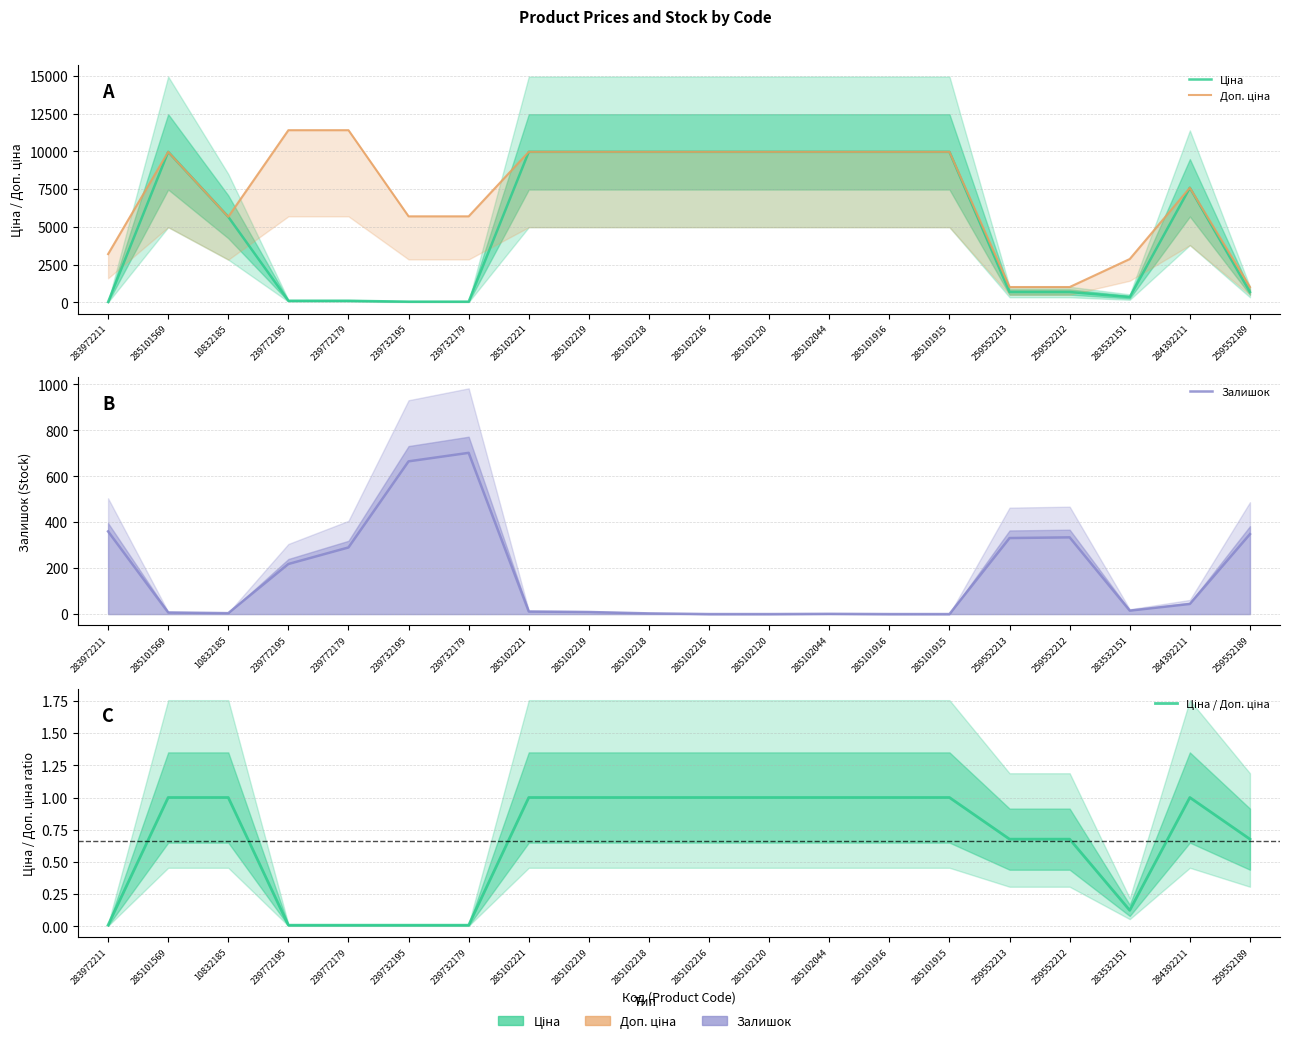

Reading left to right, extract all data points from this chart.

Ціна: 32.0	9975.0	5673.8	114.1	114.1	57.0	57.0	9975.0	9975.0	9975.0	9975.0	9975.0	9975.0	9975.0	9975.0	693.7	693.7	359.9	7596.5	693.7
Доп. ціна: 3205.0	9975.0	5673.8	11410.0	11410.0	5705.0	5705.0	9975.0	9975.0	9975.0	9975.0	9975.0	9975.0	9975.0	9975.0	1024.6	1024.6	2878.8	7596.5	1024.6
Залишок: 360.0	7.0	4.0	218.0	290.0	665.0	702.0	11.0	9.0	3.0	0.0	0.0	1.0	0.0	0.0	331.0	334.0	15.0	44.0	348.0
Ціна / Доп. ціна: 0.0	1.0	1.0	0.0	0.0	0.0	0.0	1.0	1.0	1.0	1.0	1.0	1.0	1.0	1.0	0.7	0.7	0.1	1.0	0.7